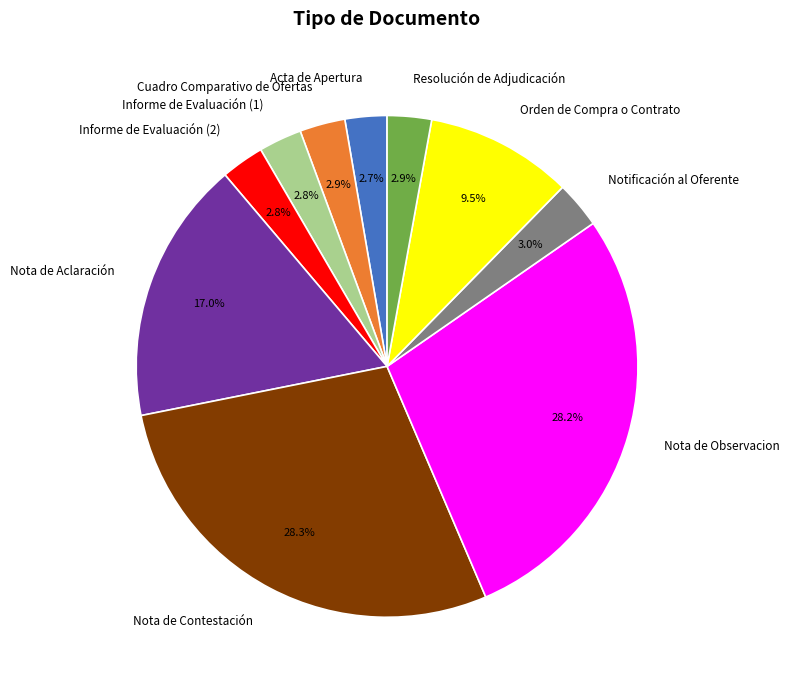

Does Nota de Observacion represent more than half of the total?

No